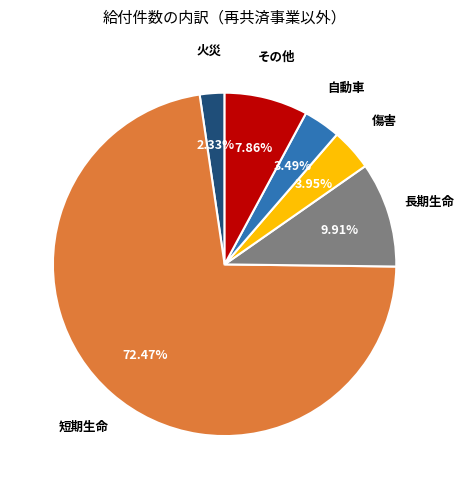

How many slices are in this pie chart?

6